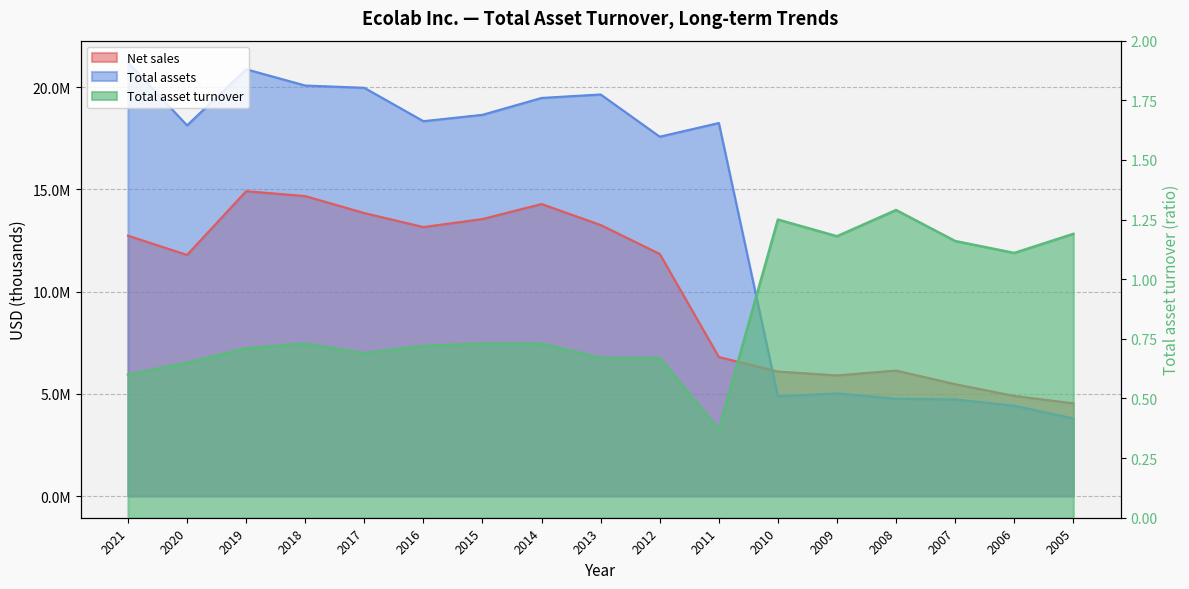

Which series ends up on top after the final intersection of Net sales and Total assets?

Net sales